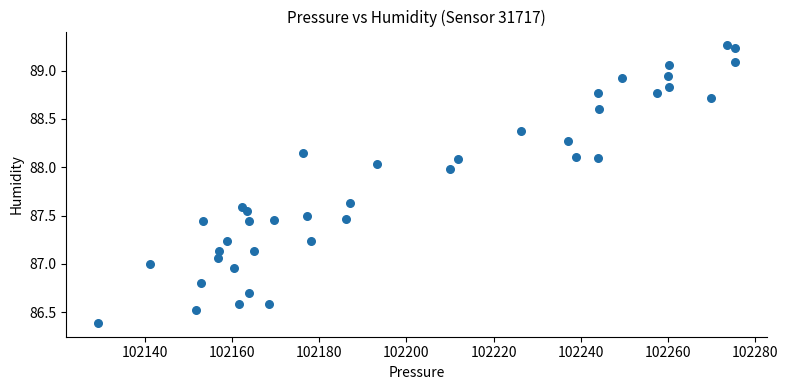

What is the range of X values (max minus min)?

145.9